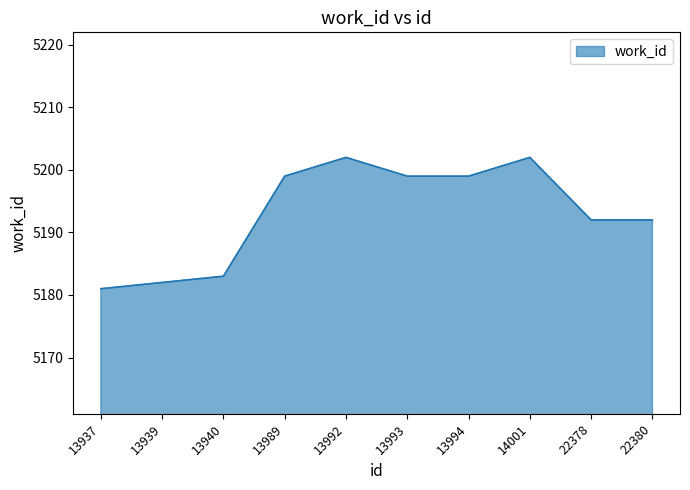

What is the average value?

5193